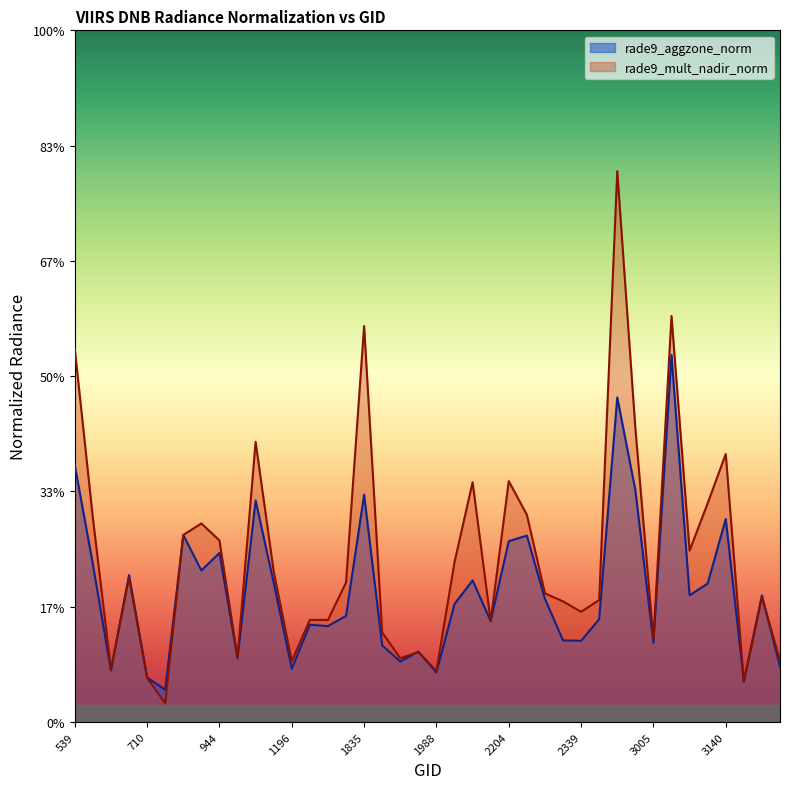

Which series ends up on top after the final intersection of rade9_aggzone_norm and rade9_mult_nadir_norm?

rade9_mult_nadir_norm